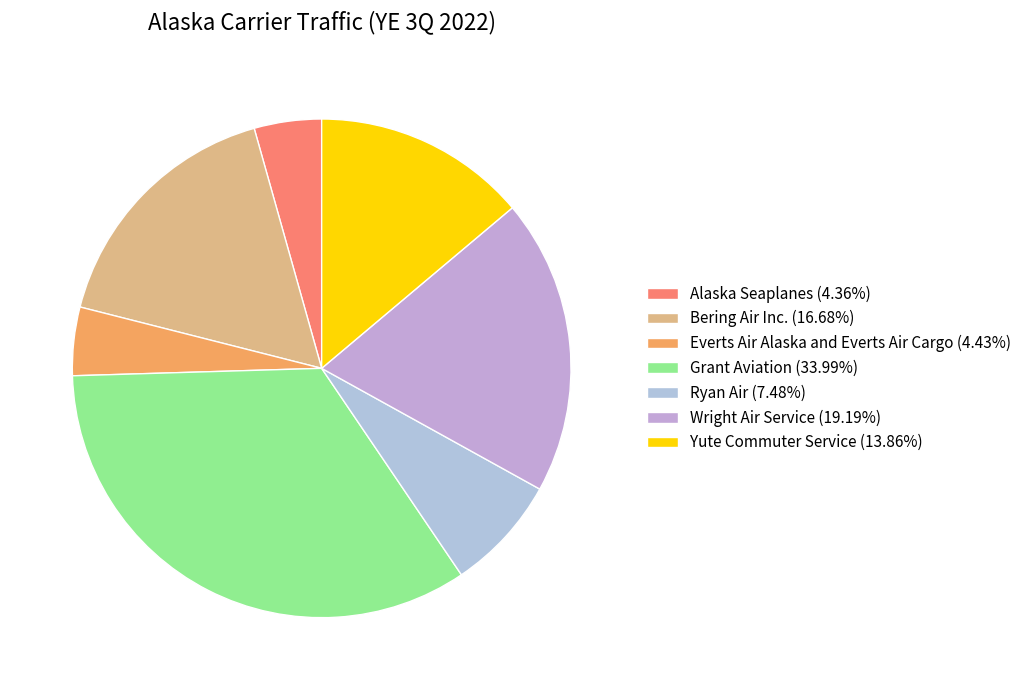

What is the largest slice in the pie chart?

Grant Aviation (416)